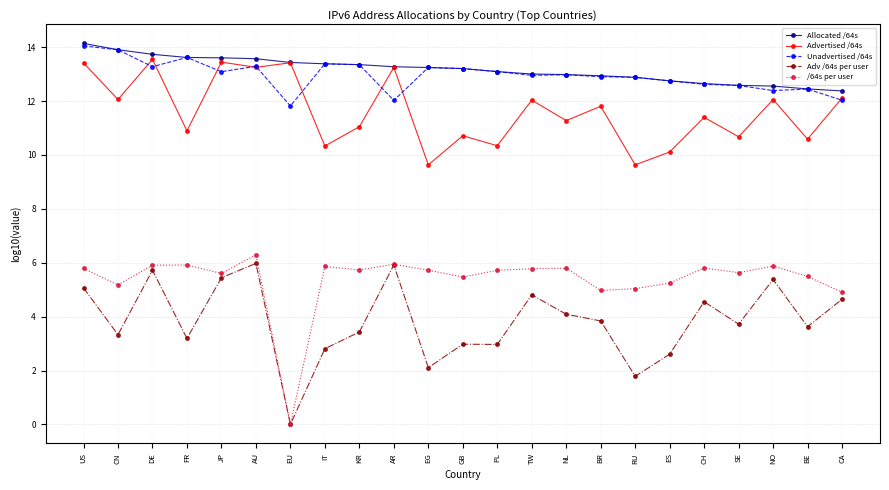

Is it true that Adv /64s per user equals 3.7 at SE?

True